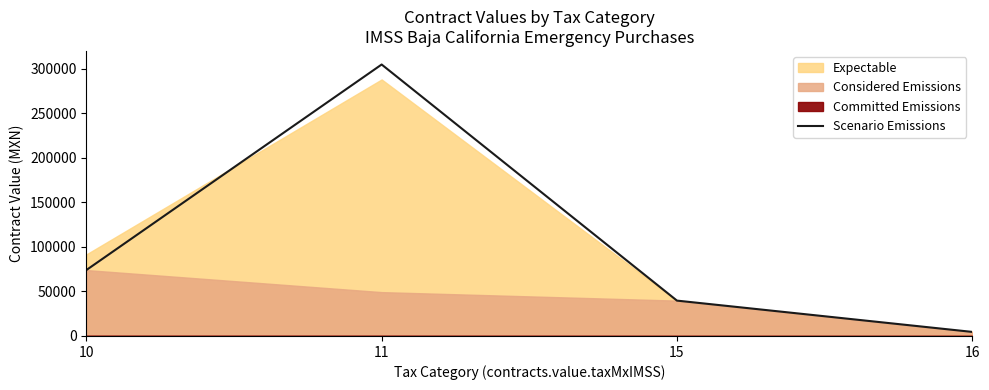

Where is the first local maximum?

11